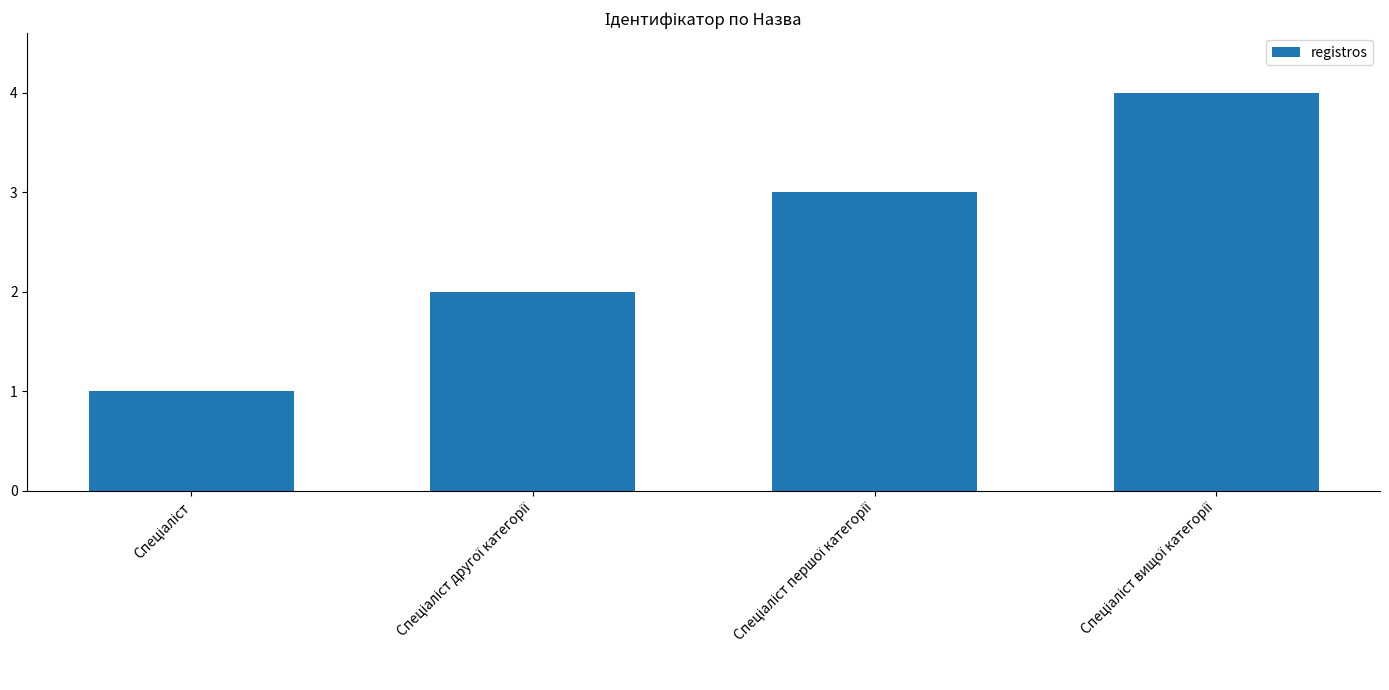

What is the value of the 1st bar from the left?

1